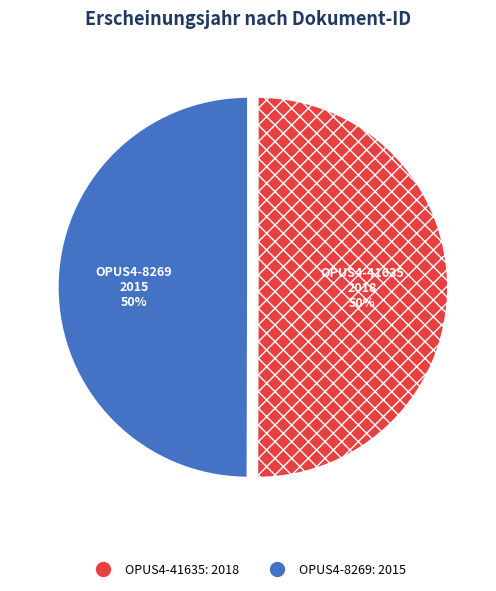

Approximately how many times larger is the value at OPUS4-41635 compared to OPUS4-8269?

1.0